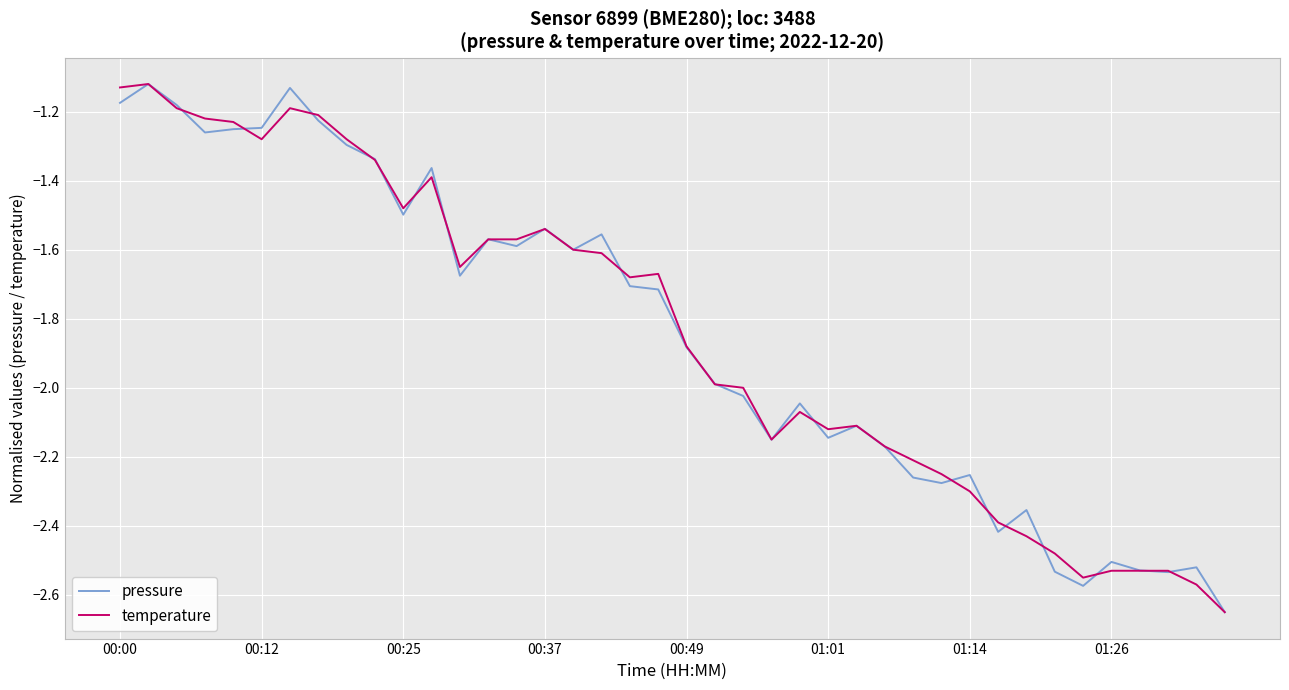

The value of temperature at 01:26 is -4.3. True or false?

False